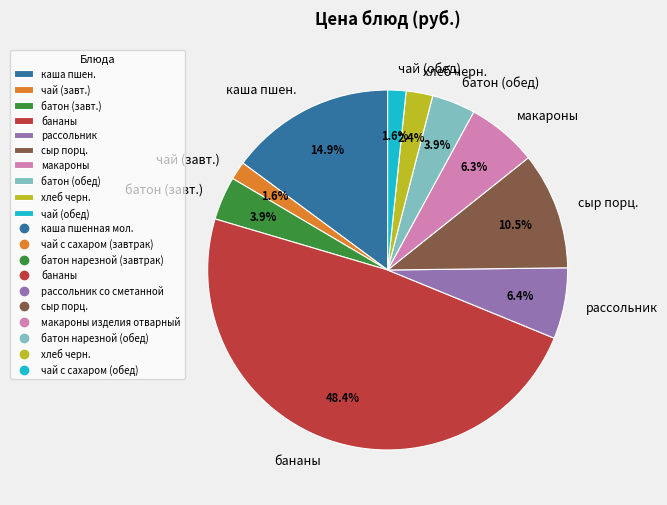

Do чай (завт.) and сыр порц. together represent more than half of the pie?

No